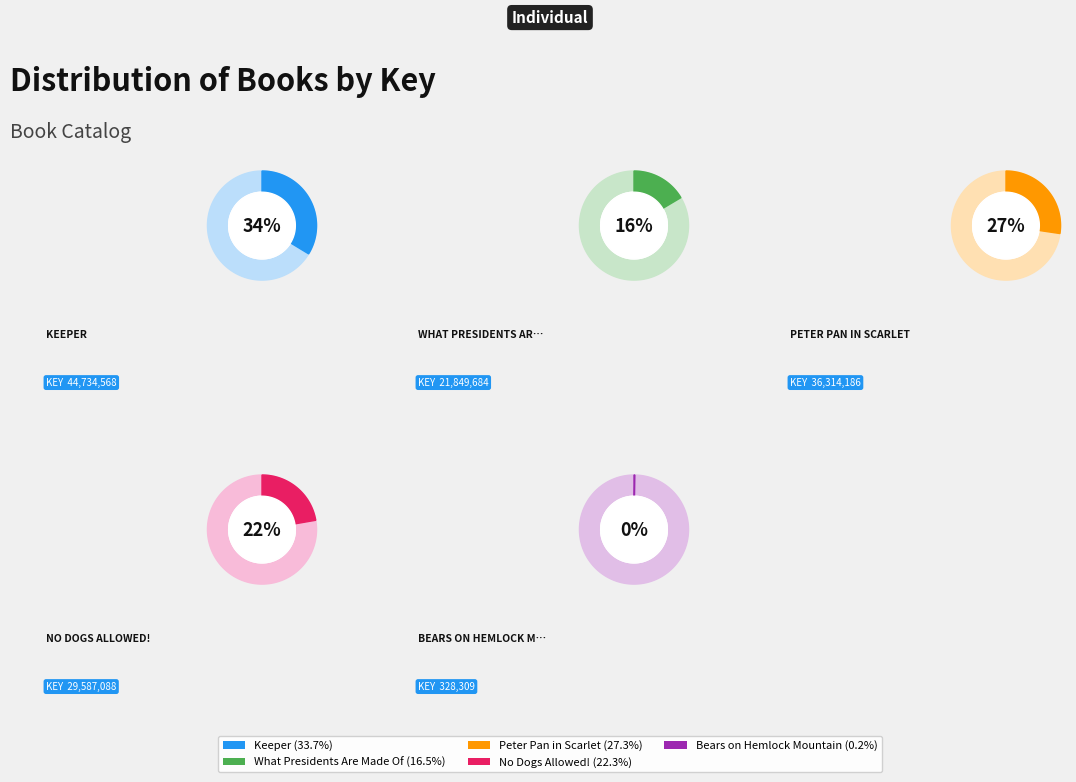

Which has a higher value, What Presidents Are Made Of or Keeper?

Keeper